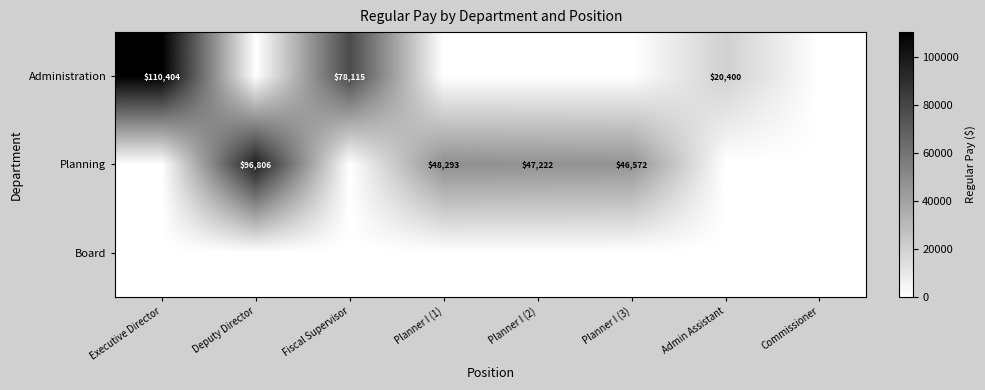

What is the difference between the highest and lowest values at Admin Assistant?

20400